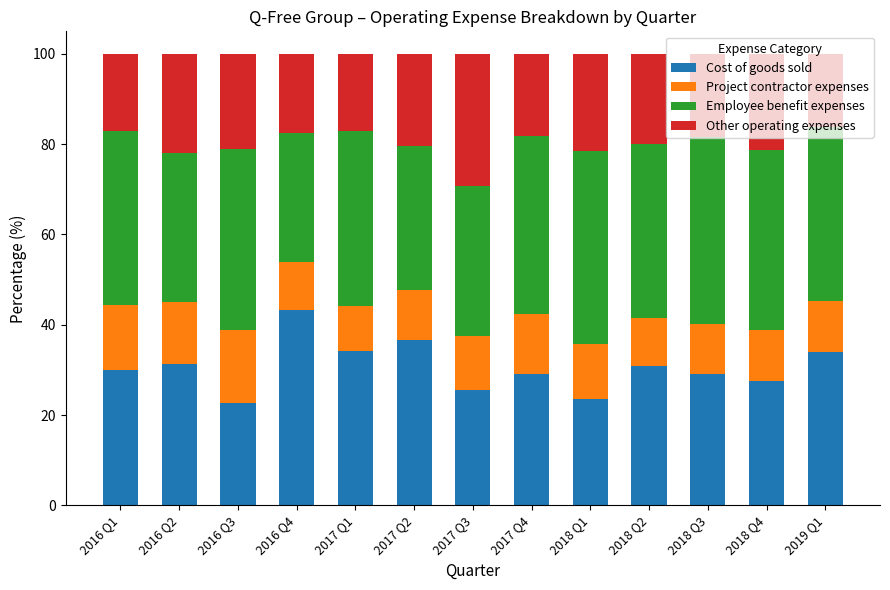

The Cost of goods sold series shows 14.2 at 2018 Q3. True or false?

False